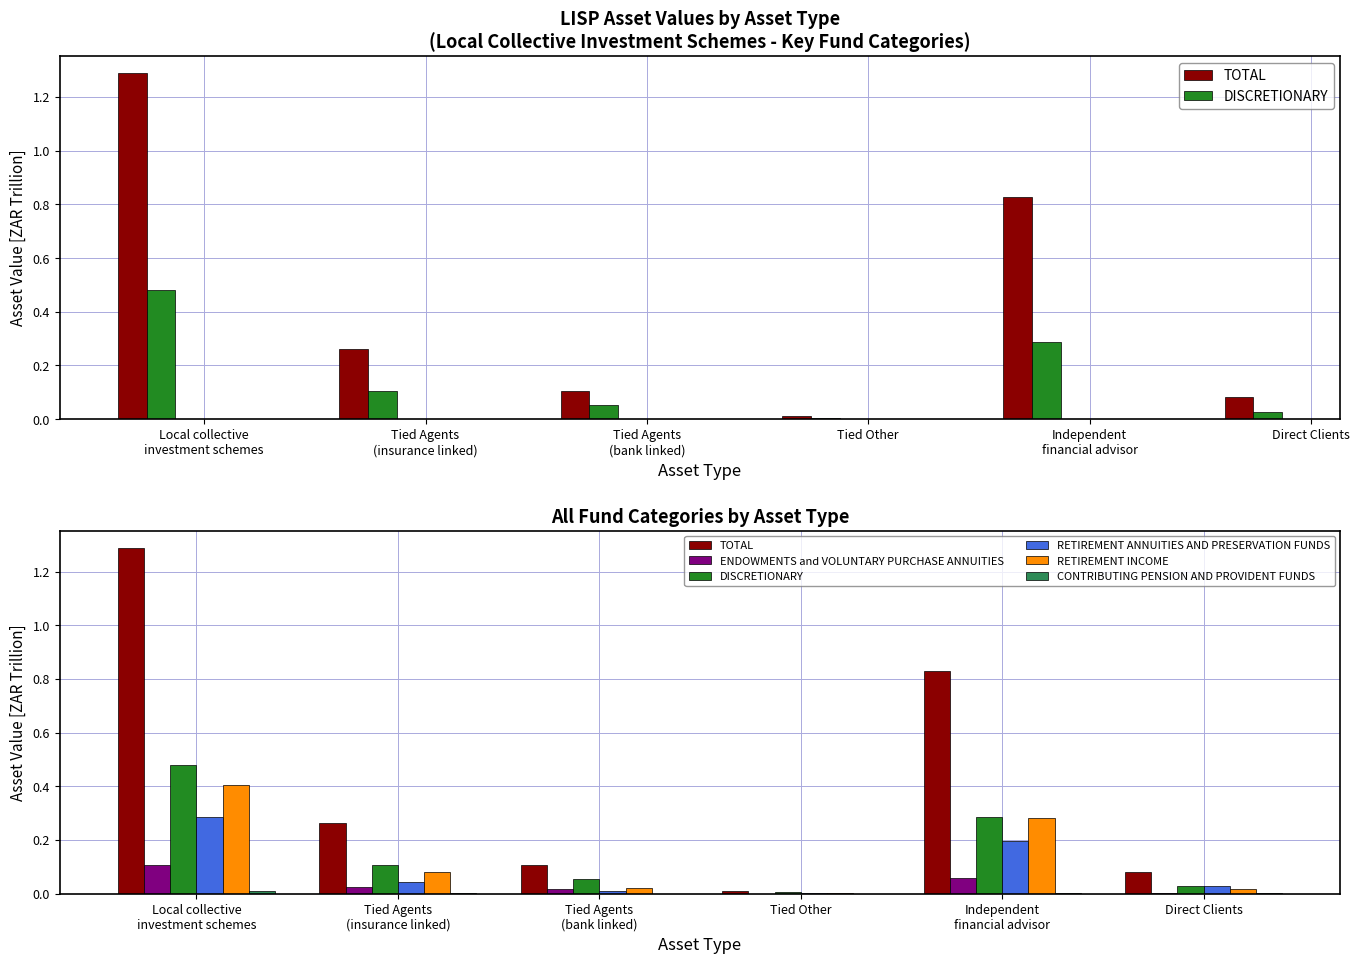

At which category is the sum across all series the highest?

Local collective
investment schemes